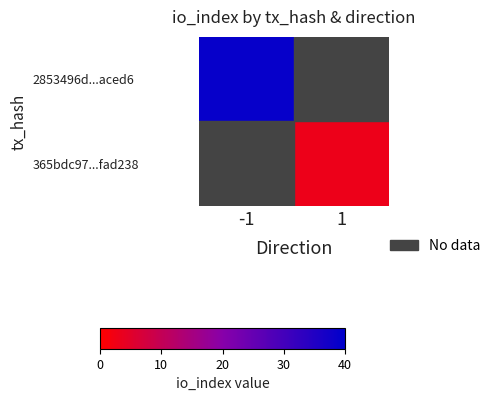

At how many categories does at least one series exceed 21?

1